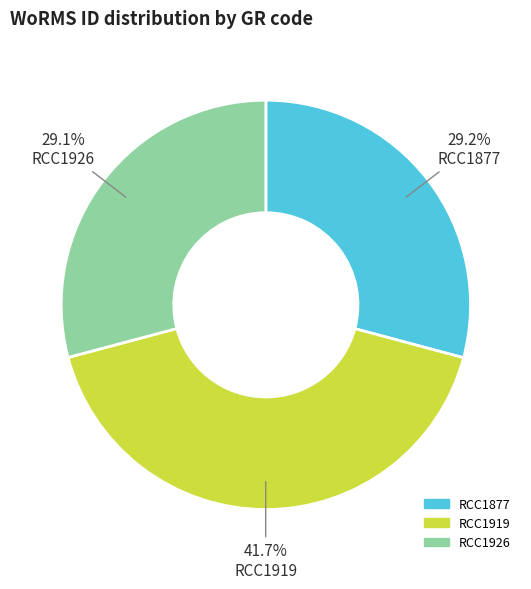

Combined, what portion of the pie is RCC1919 and RCC1926?

70.8%